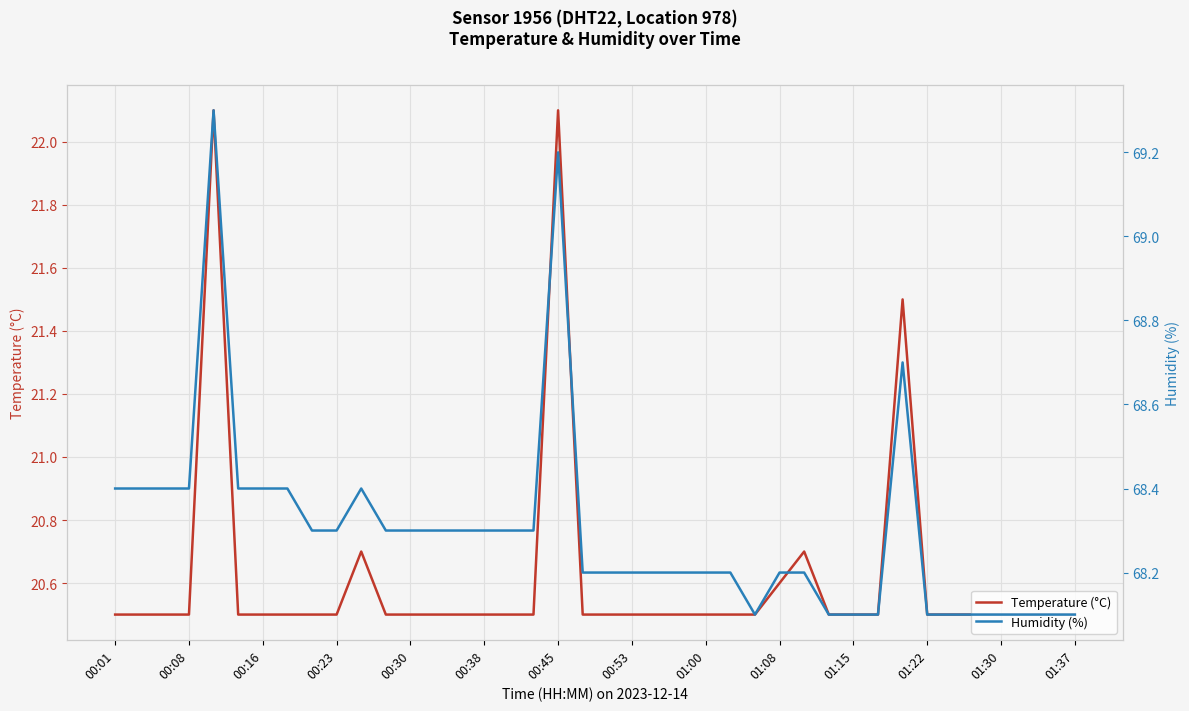

True or false: Temperature (°C) has more than 1 interior local peaks.

True